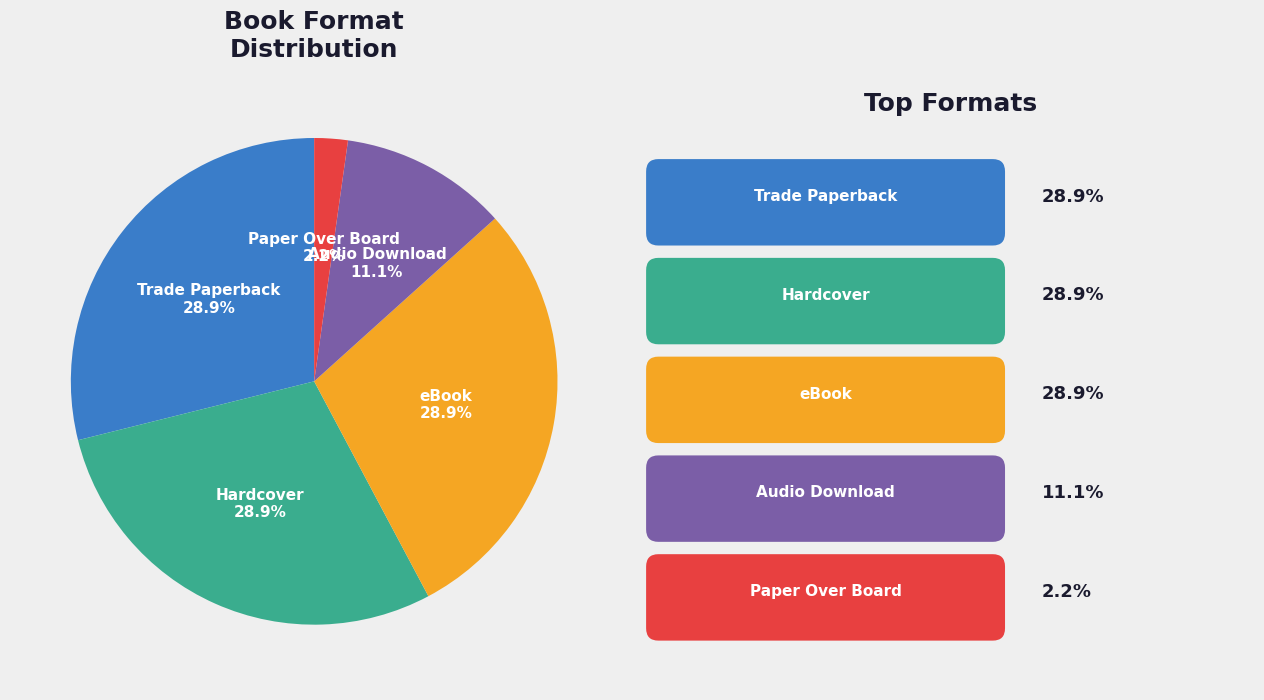

How much of the chart is everything except Hardcover?

71.1%